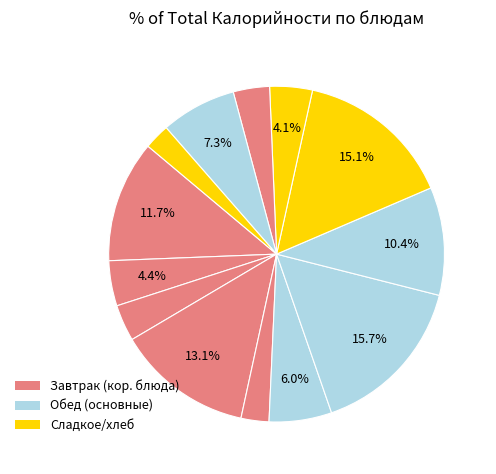

To the nearest percent, what is the average slice percentage?

8%